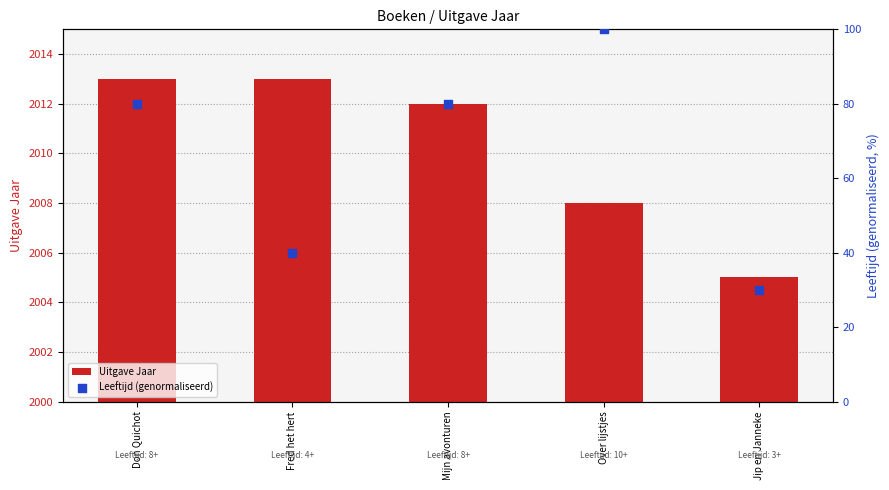

Which series has the largest Y range (max minus min)?

Leeftijd (genormaliseerd)